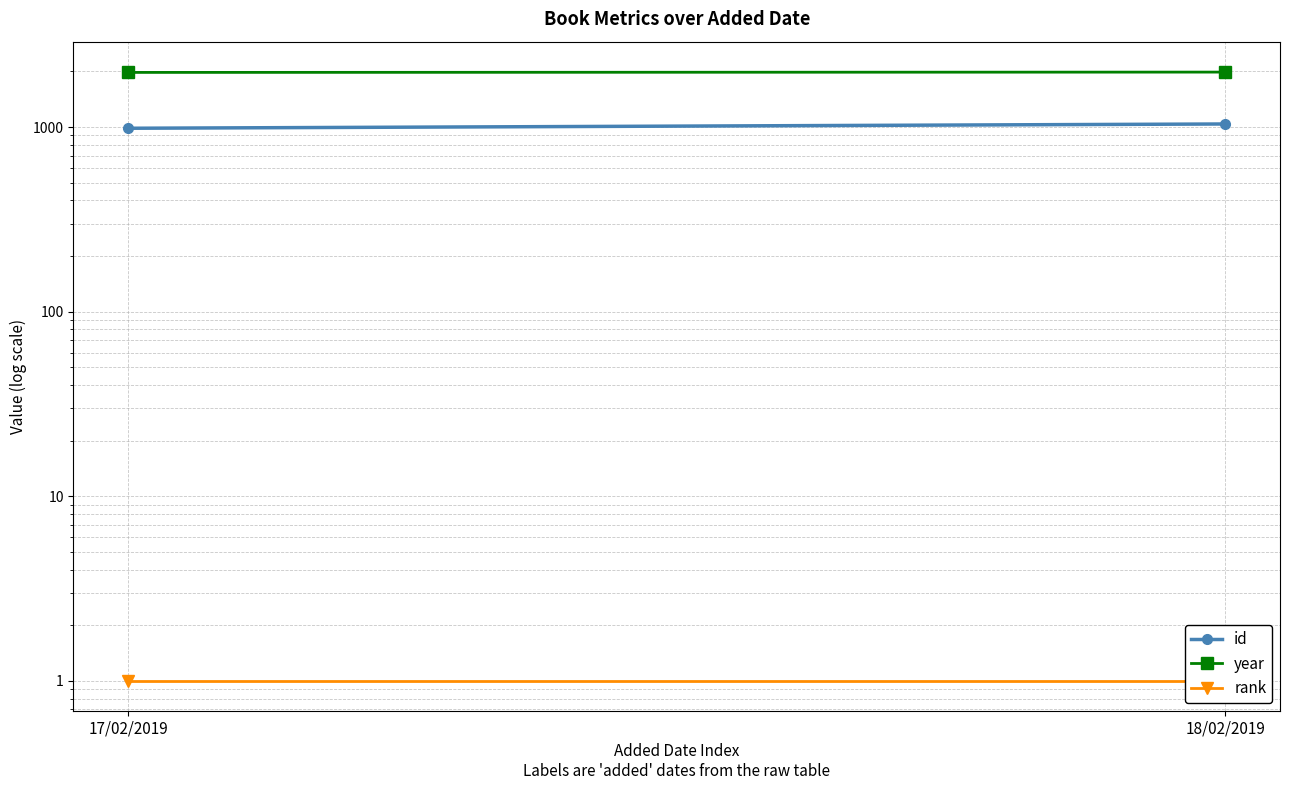

How many data points in id are less than 1039?

1